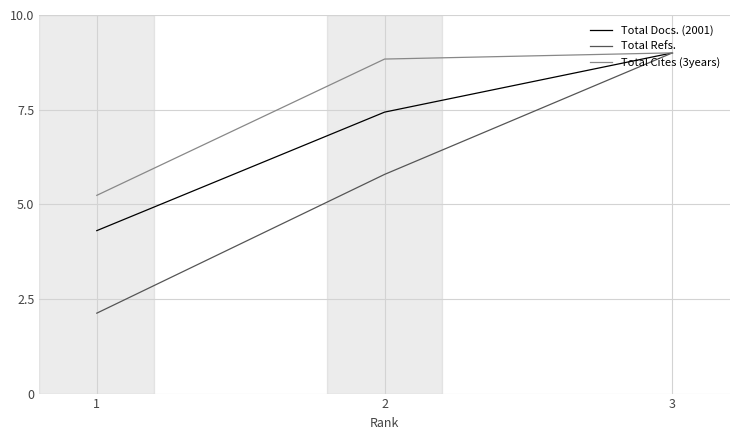

What is the maximum value for Total Cites (3years)?

9.0